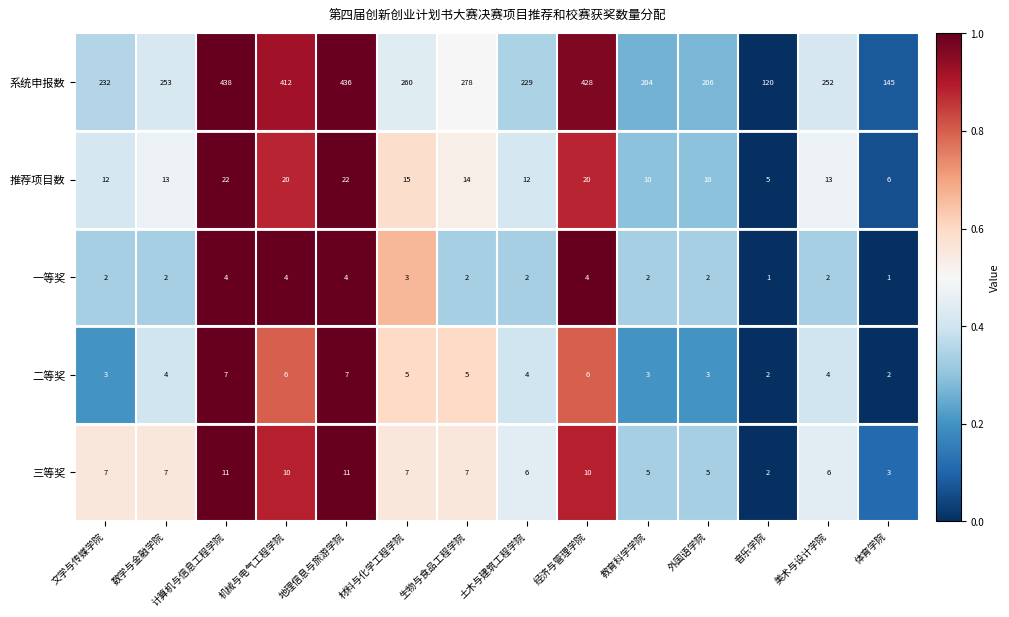

Which series has the largest range (max minus min)?

系统申报数